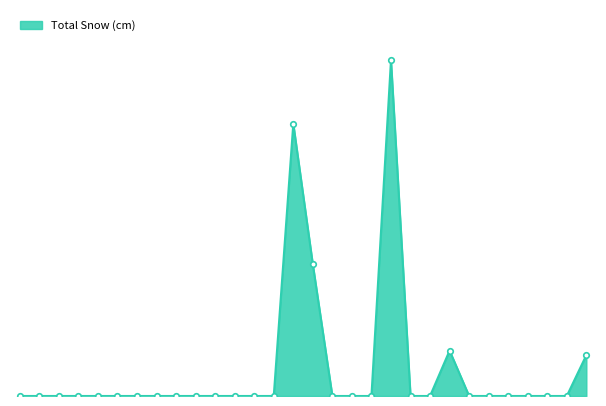

Which label corresponds to the smallest value in the chart?

01